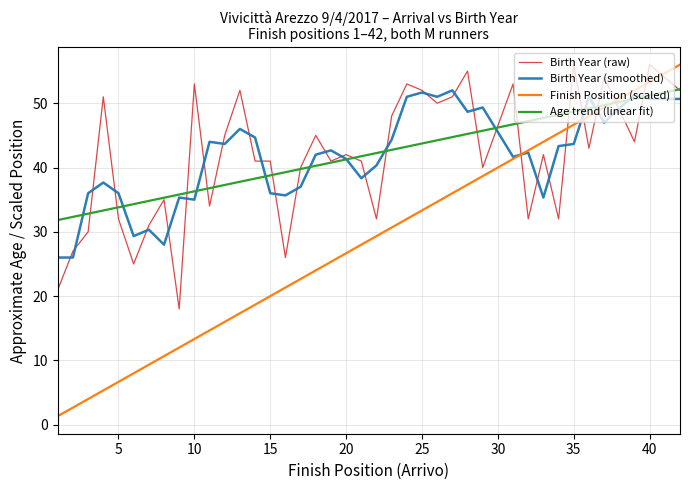

What are all the series names shown in the legend?

Birth Year (raw), Birth Year (smoothed), Finish Position (scaled), Age trend (linear fit)